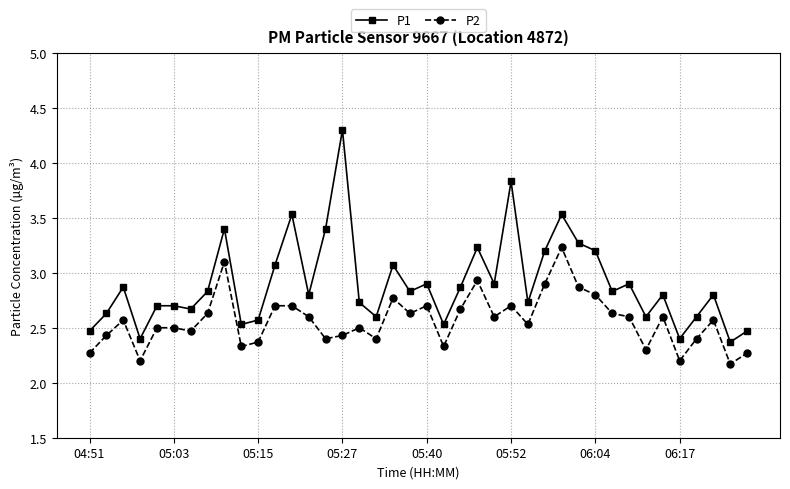

True or false: P2 and P1 intersect in this chart.

False